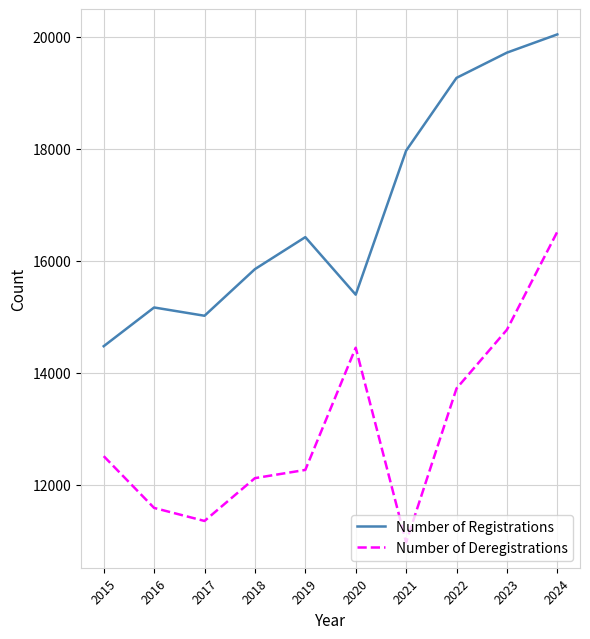

What is the sum of the Number of Registrations values at 2020 and 2016?

30559